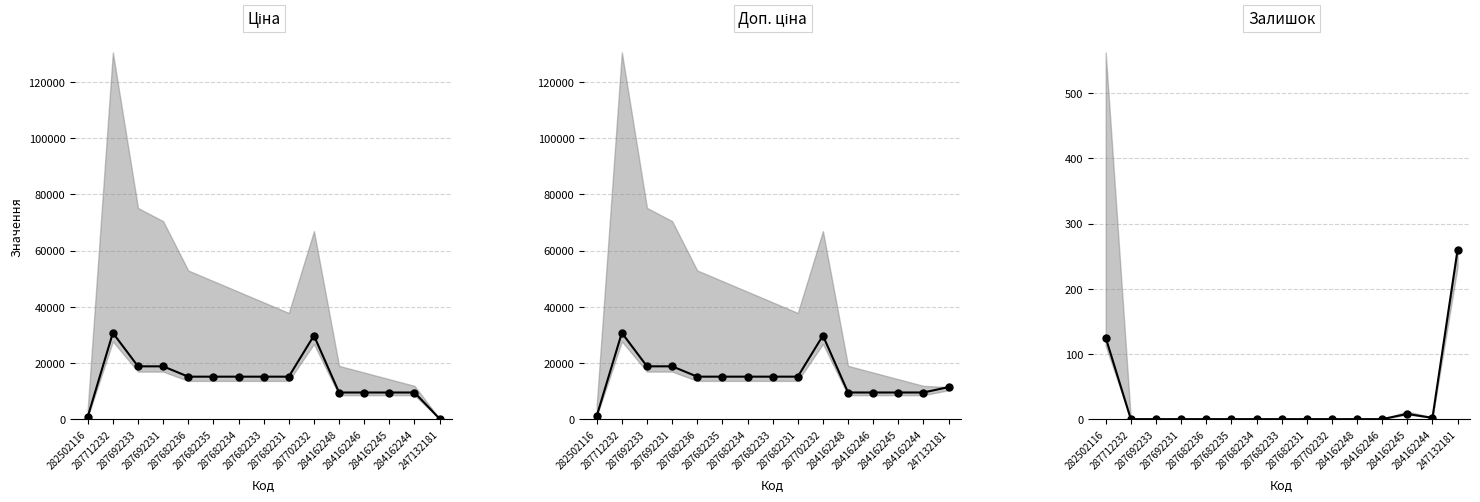

What is the difference between the Залишок values at 287682231 and 247132181?

260.0